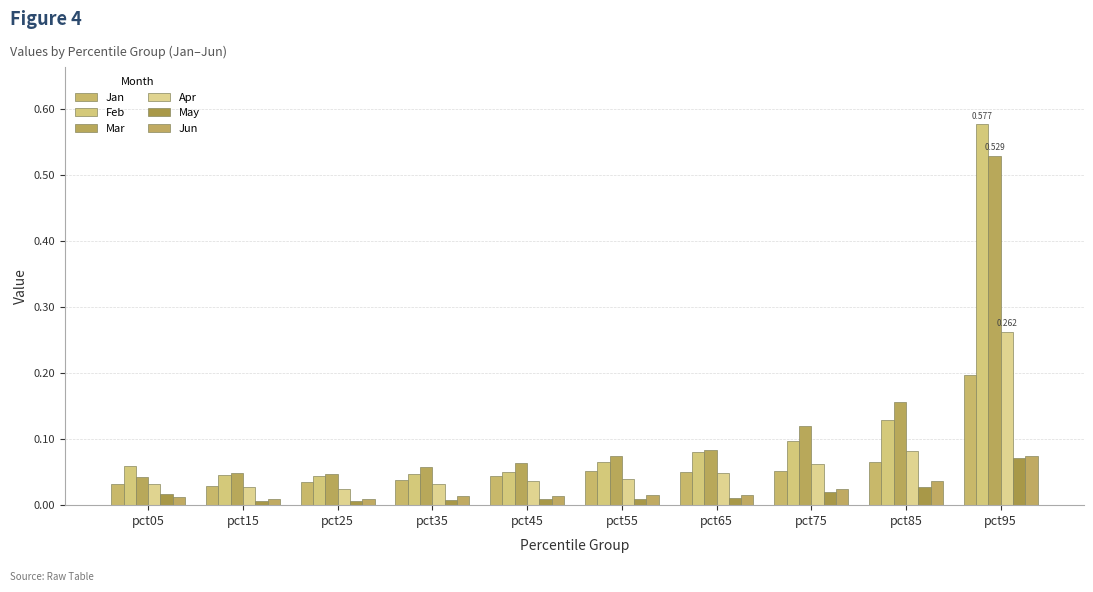

How many bars are there in each group?

6